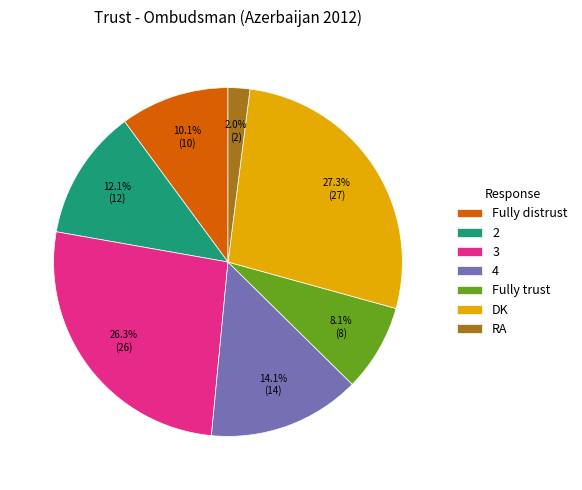

To the nearest percent, what is the difference between the largest and smallest slice percentages?

25%